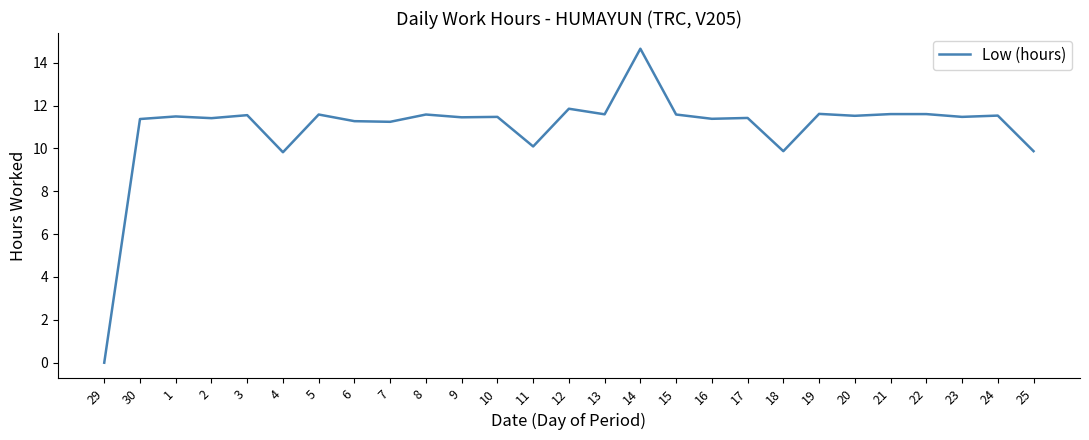

What is the difference between the values at 20 and 9?

0.1